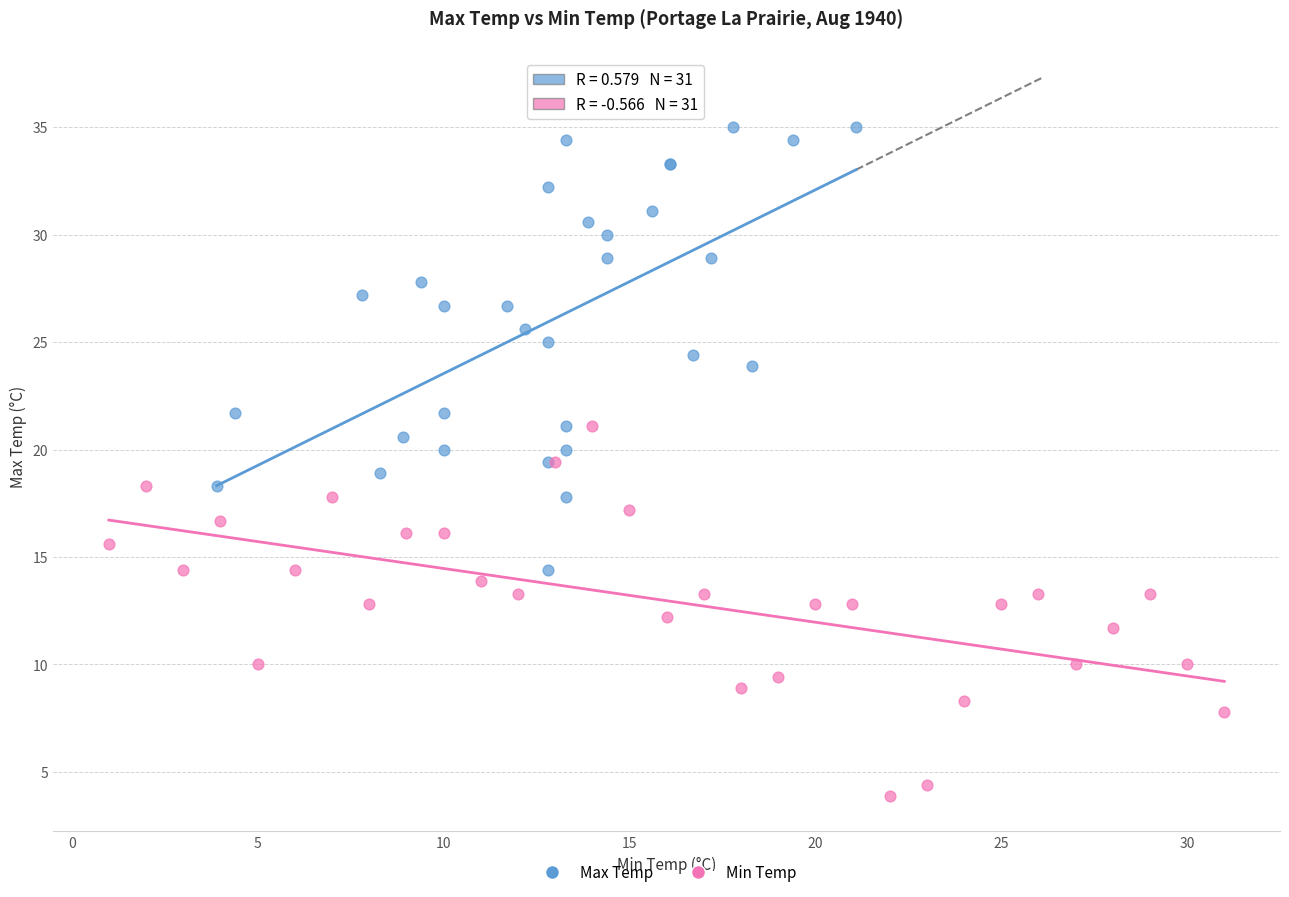

Which series contains the highest Y value?

Max Temp